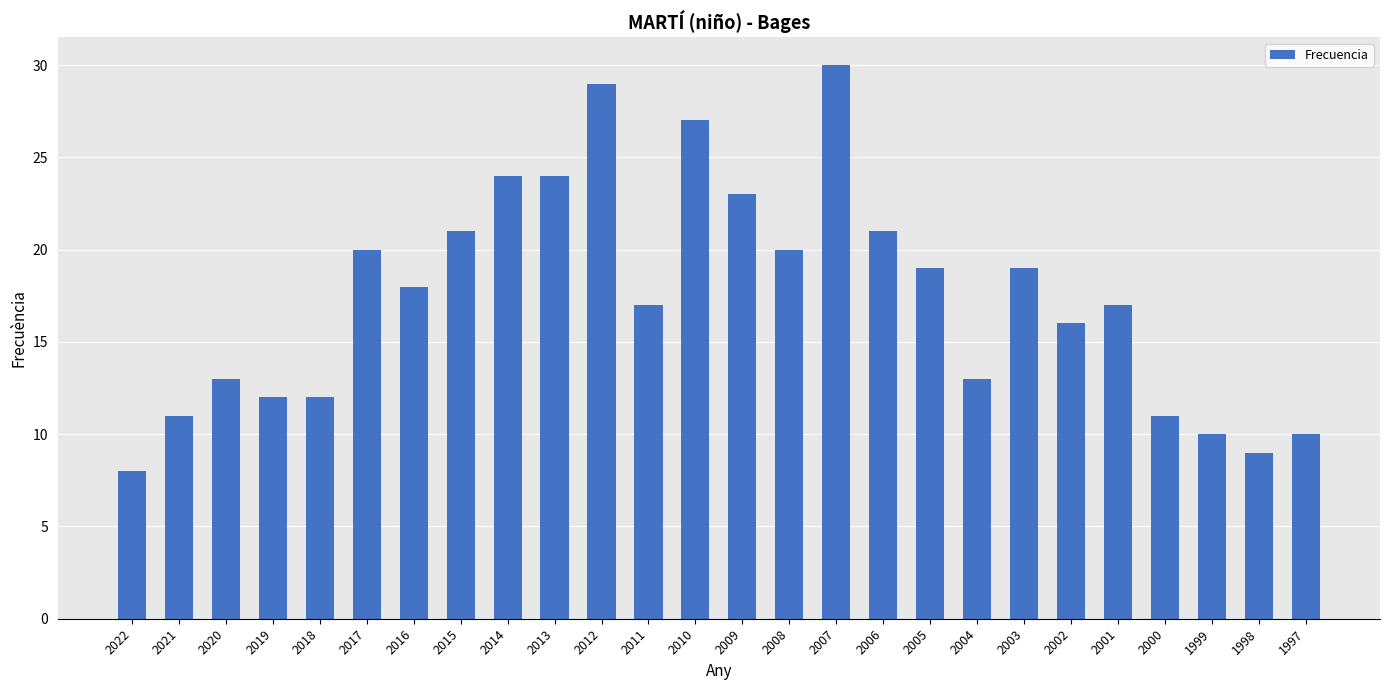

Does the chart contain any negative values?

No